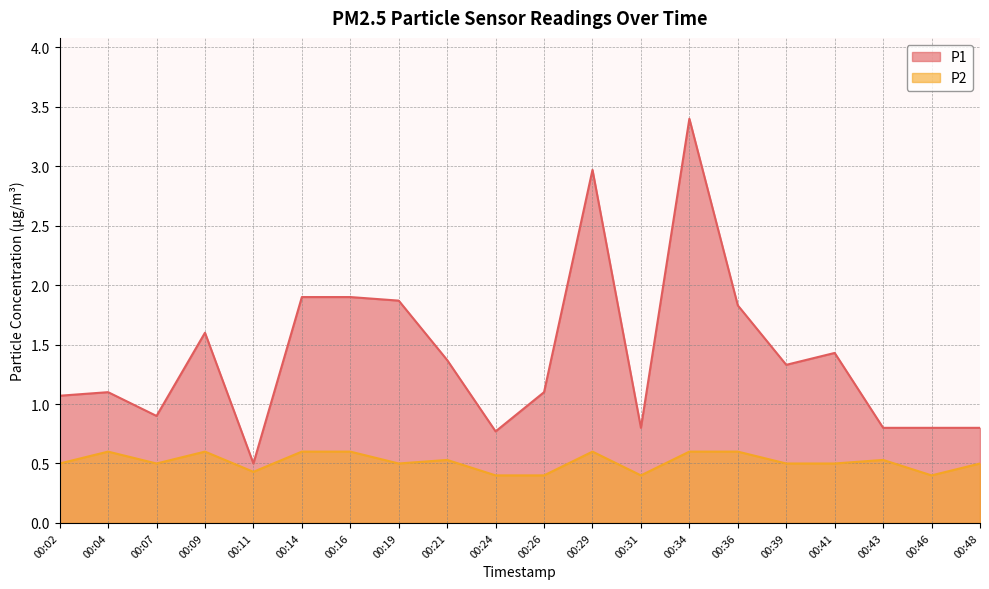

How many lines are shown in the chart?

2